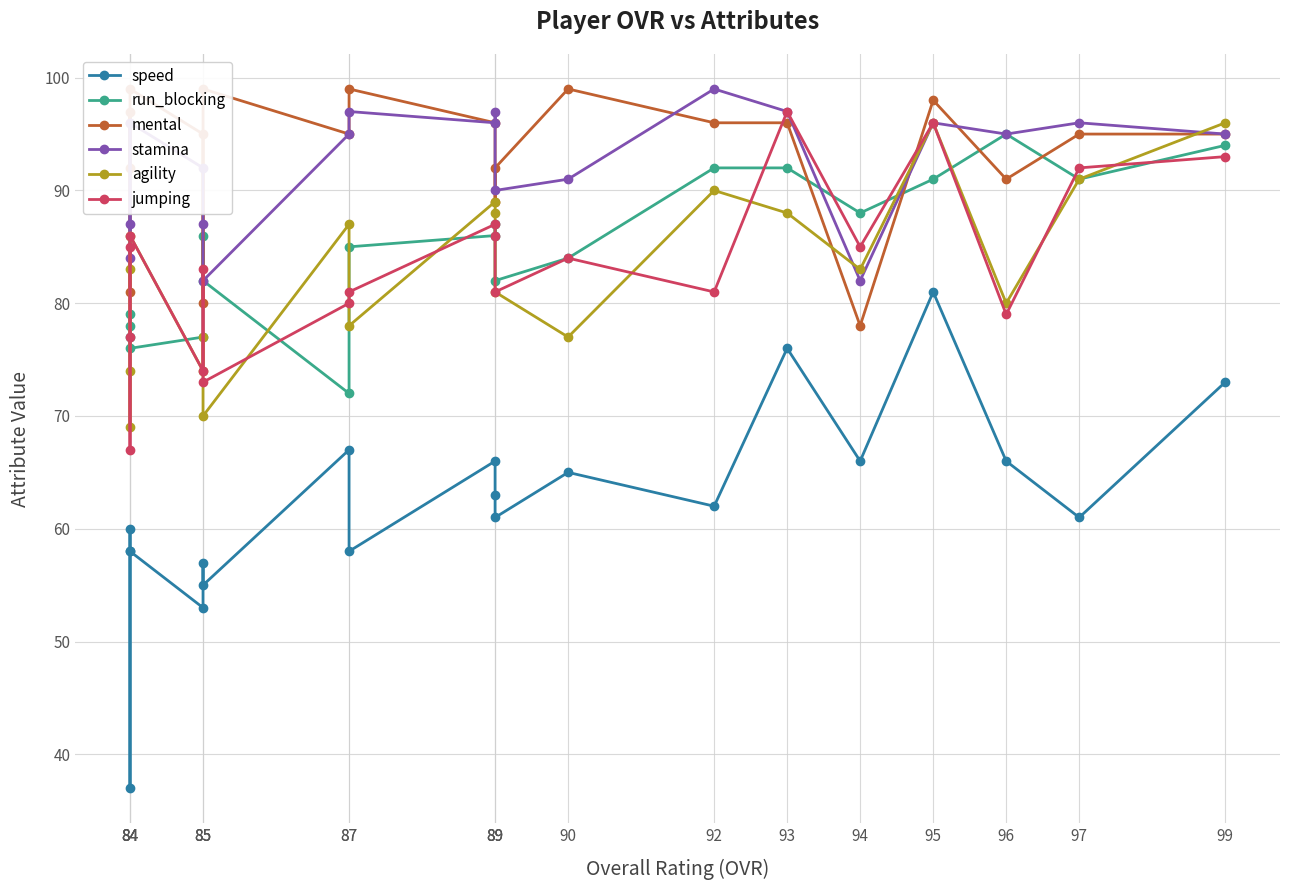

The value of speed at 97 is 61. True or false?

True